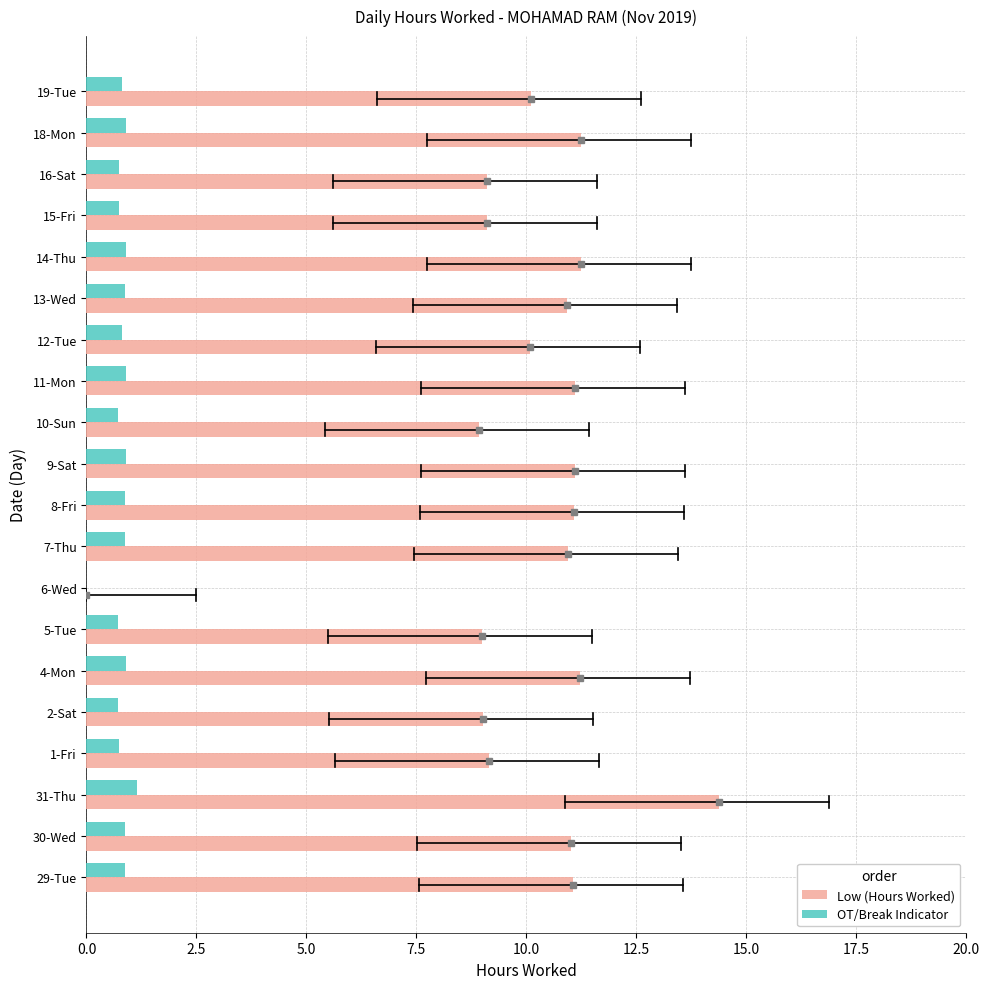

Which label corresponds to the largest value in the chart?

31-Thu